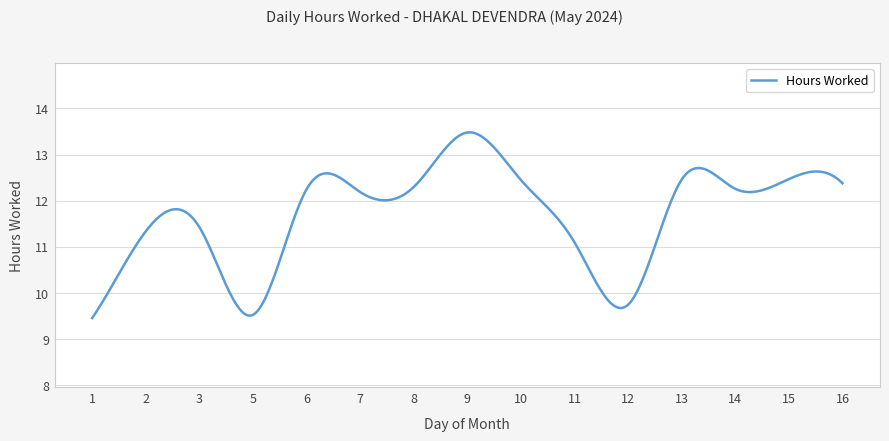

What is the difference between the maximum and minimum values?

4.0